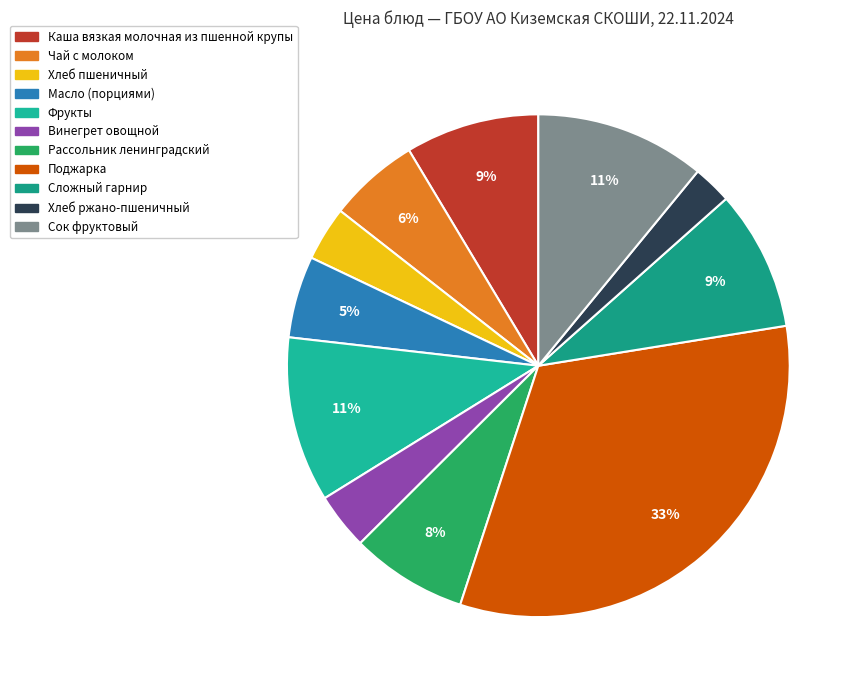

How many slices are in this pie chart?

11